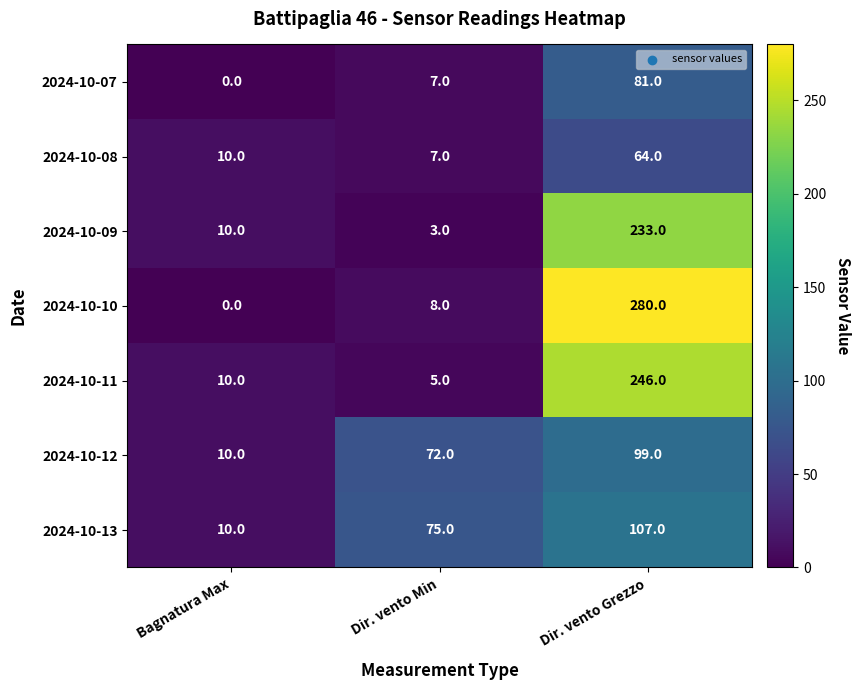

What is the greatest value displayed?

280